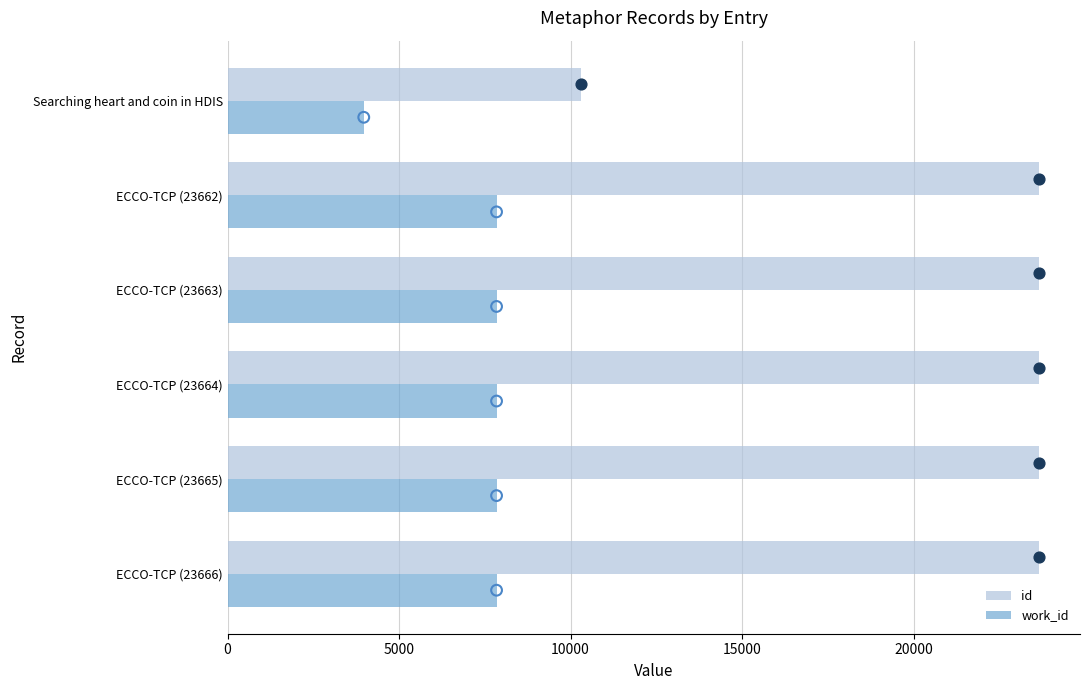

At how many categories does at least one series exceed 12762?

5